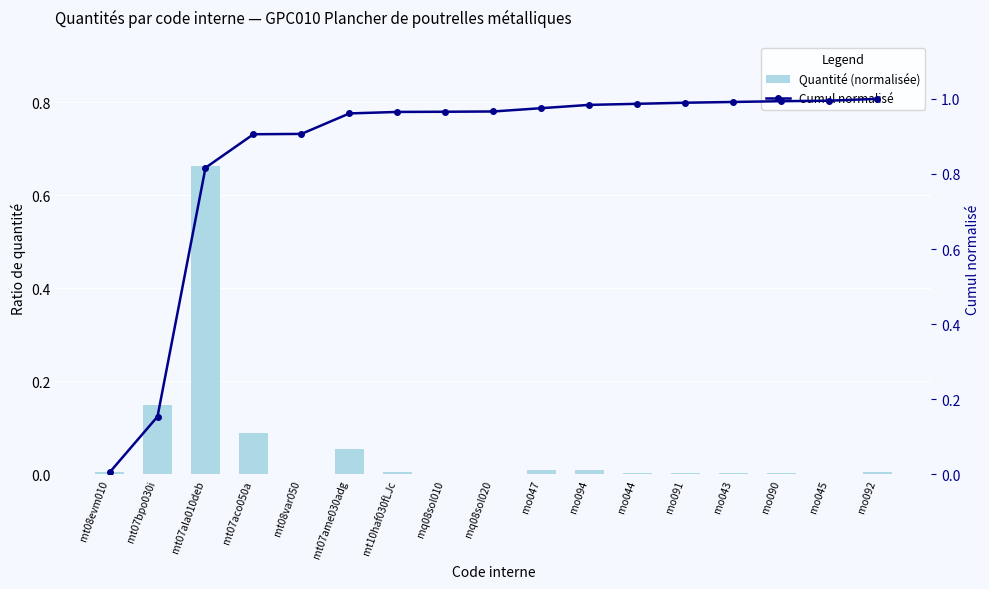

What is the label of the 1st bar from the right?

mo092